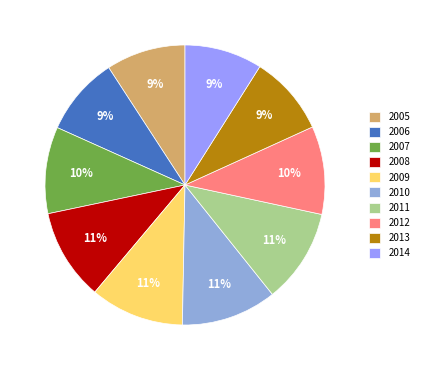

Do 2008 and 2011 together represent more than half of the pie?

No